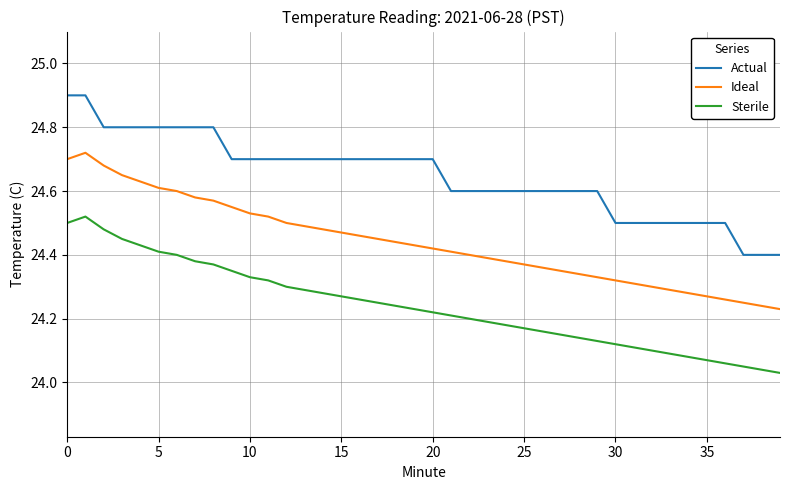

Which series has the largest total across all categories?

Actual